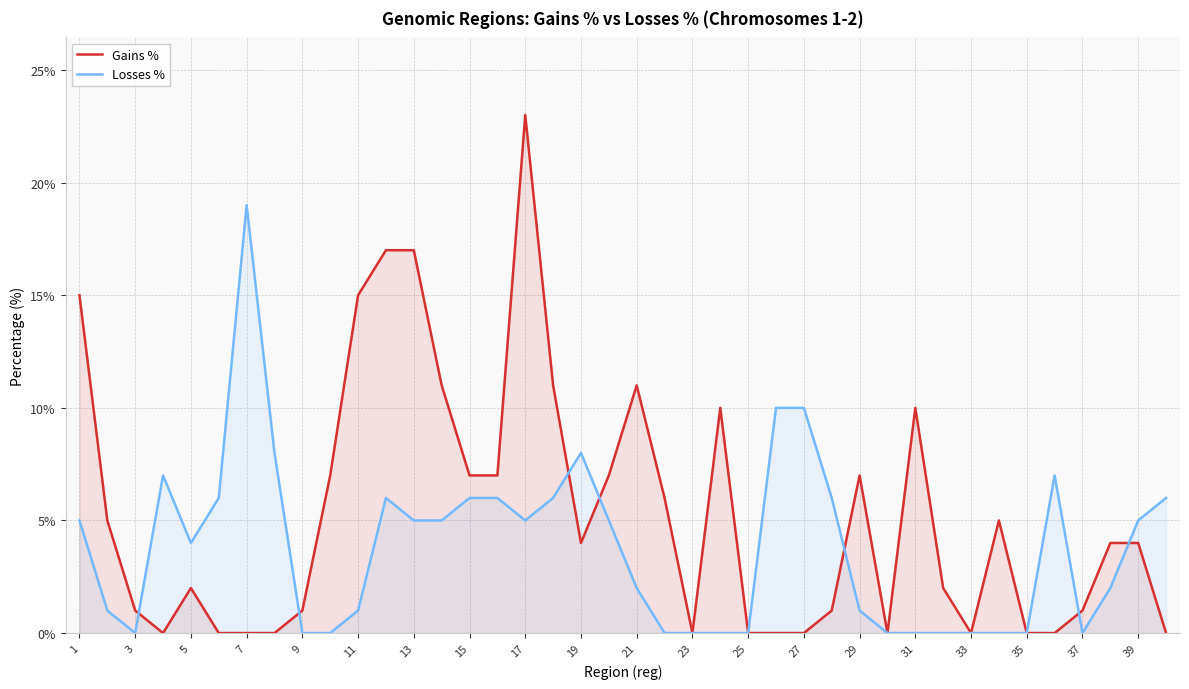

True or false: Losses % has a value of 1 at 29.

True